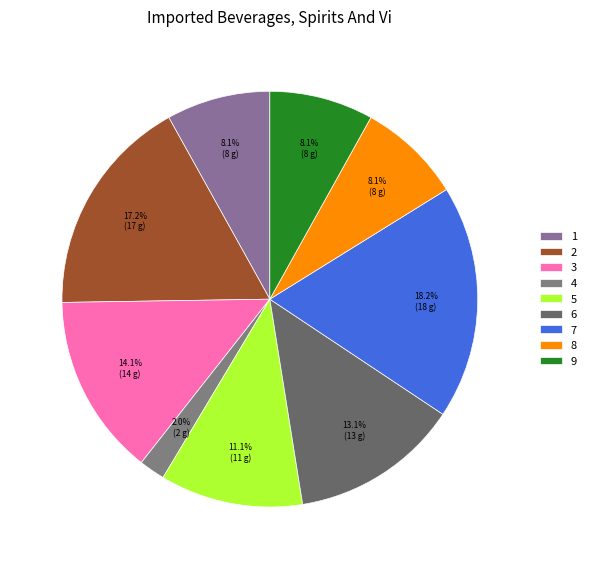

Which category has the biggest portion of the pie?

7